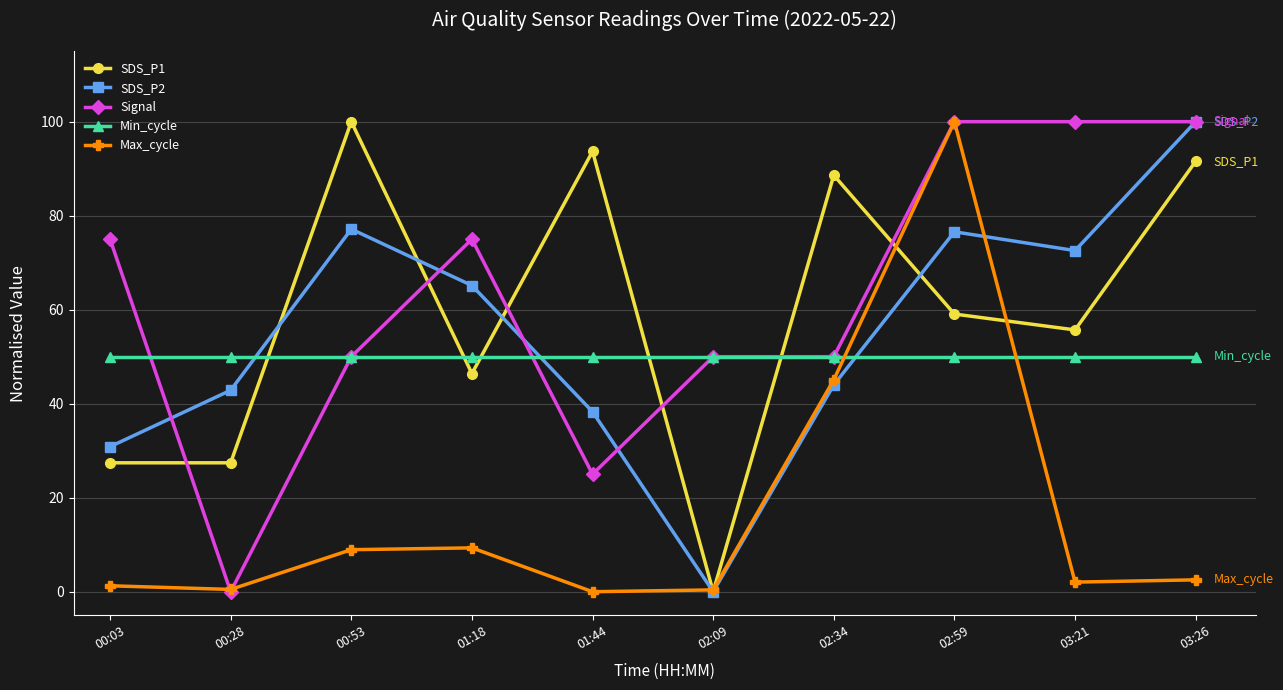

What is the spread (max minus min) of values at 03:26?

97.5